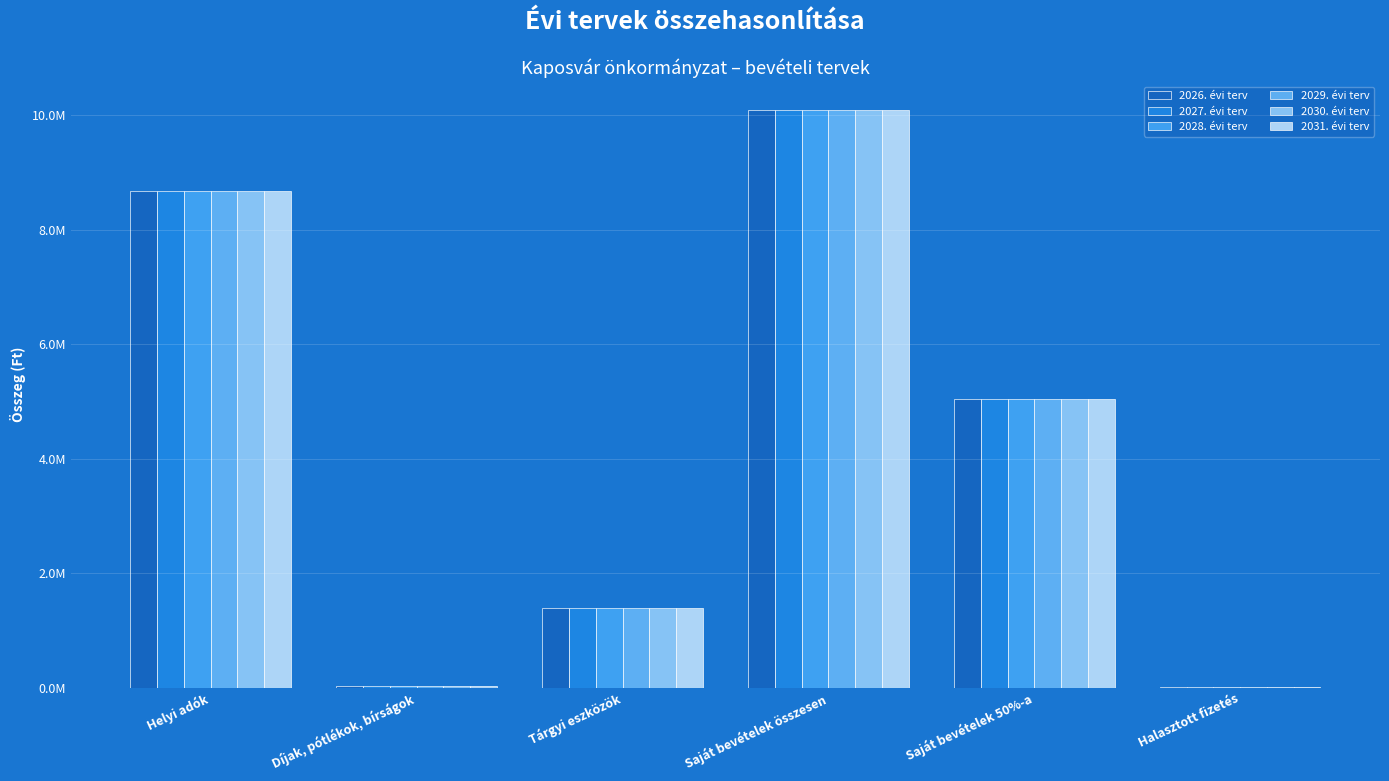

Are the bars grouped side by side (vs. stacked)?

Yes